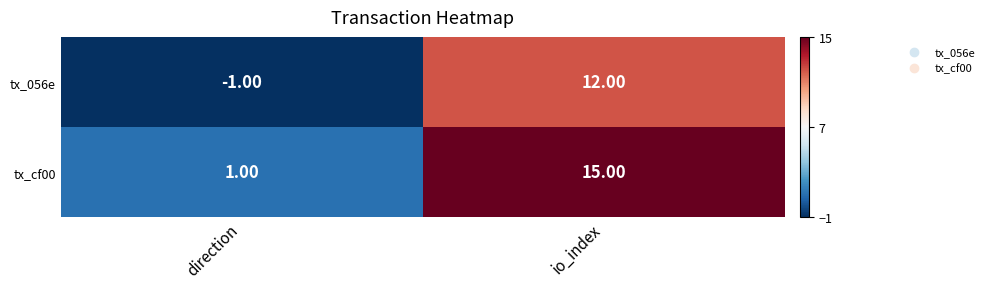

Rank the series at io_index from lowest to highest value.

tx_056e, tx_cf00